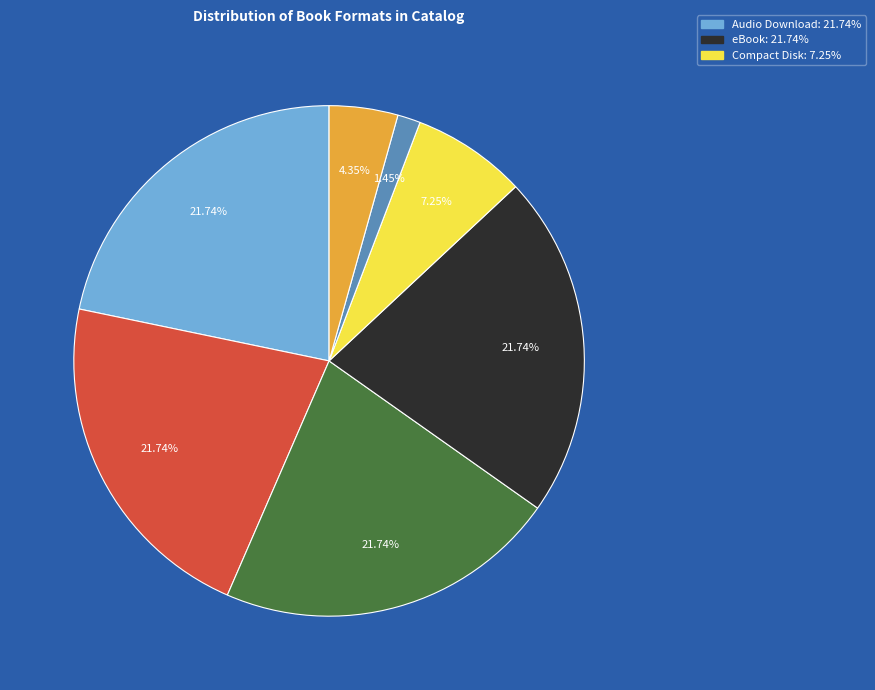

Is there any slice that represents more than half of the pie?

No